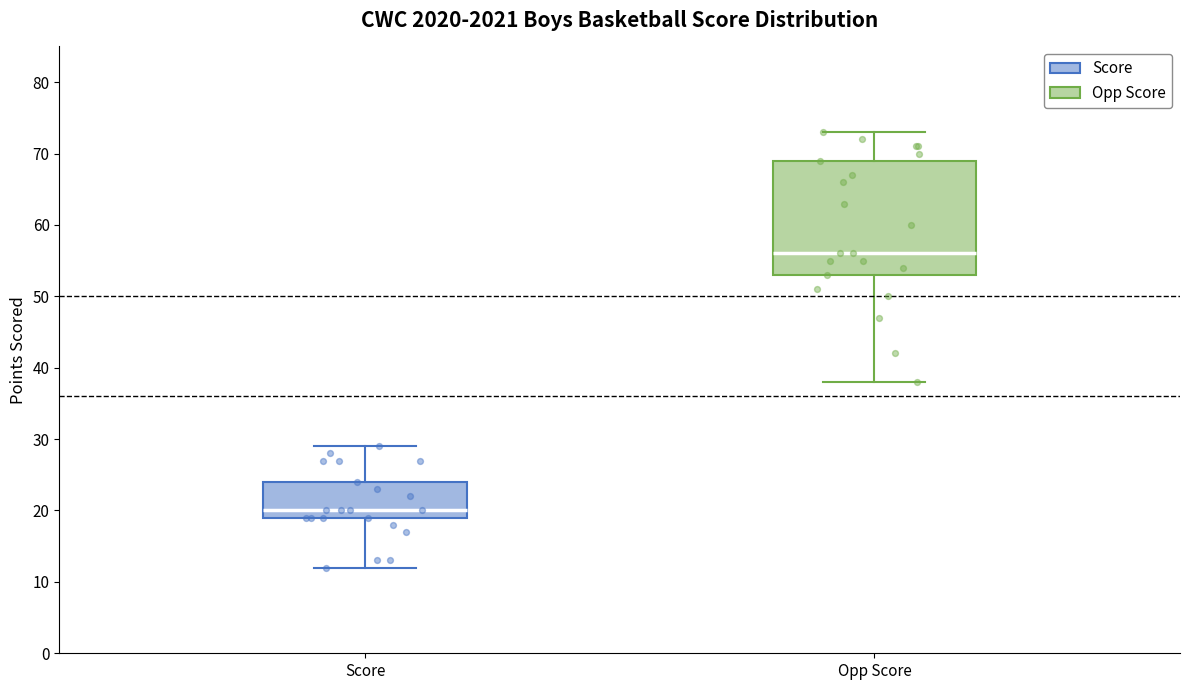

Where does the upper whisker of the box for Opp Score end on the y-axis? The values are not printed on the chart, so give them approximately, as read against the axis.

73